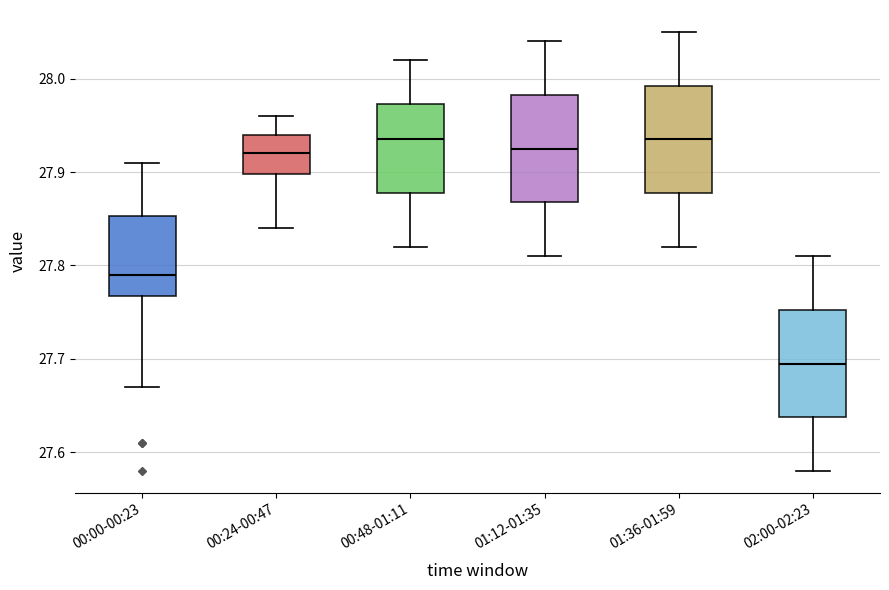

Where is the upper edge of the box for 02:00-02:23 on the y-axis? The values are not printed on the chart, so give them approximately, as read against the axis.

27.75